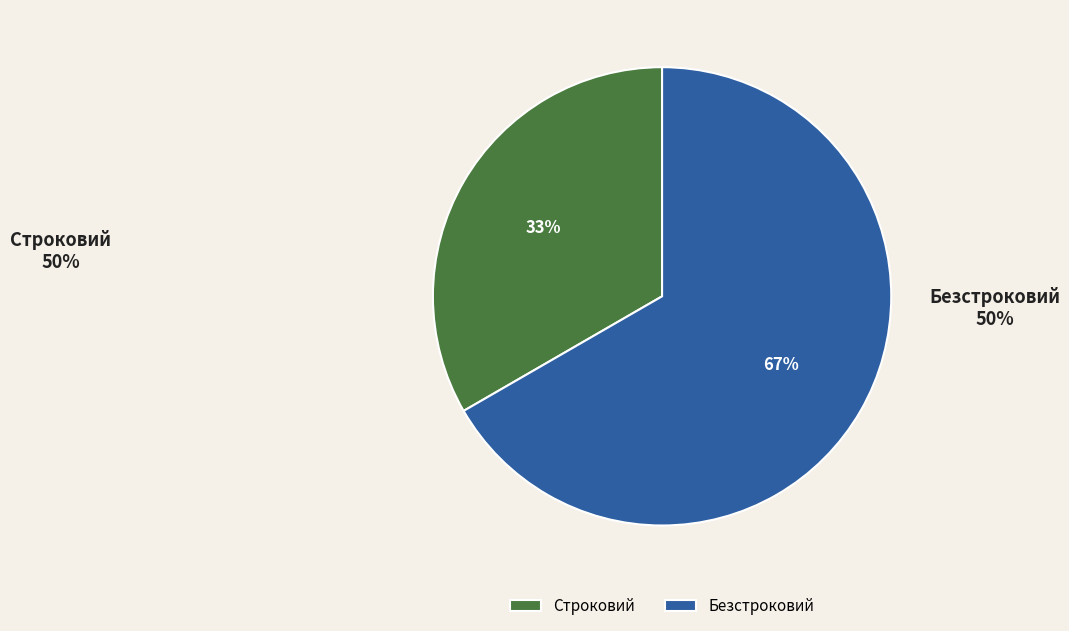

Is it true that Строковий is 20% of the pie?

False